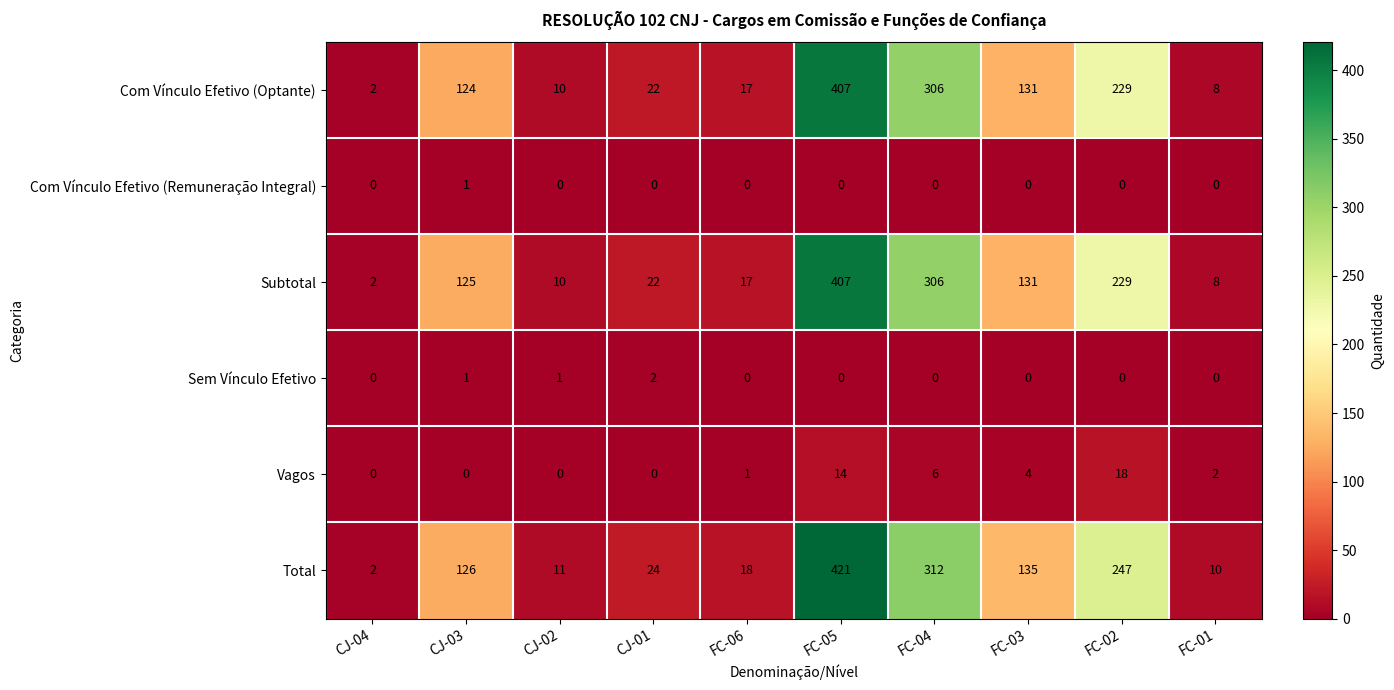

At which category does the chart reach its peak across all series?

FC-05